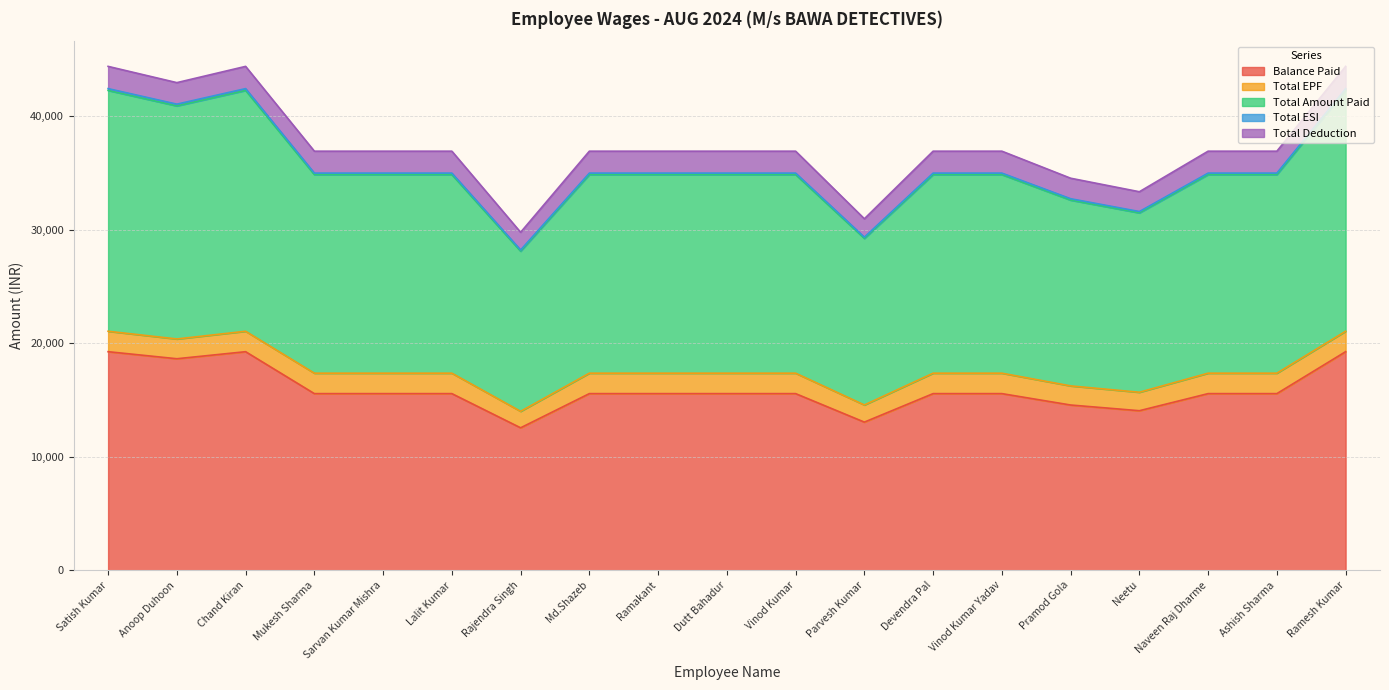

True or false: Total ESI and Balance Paid cross at least once.

False